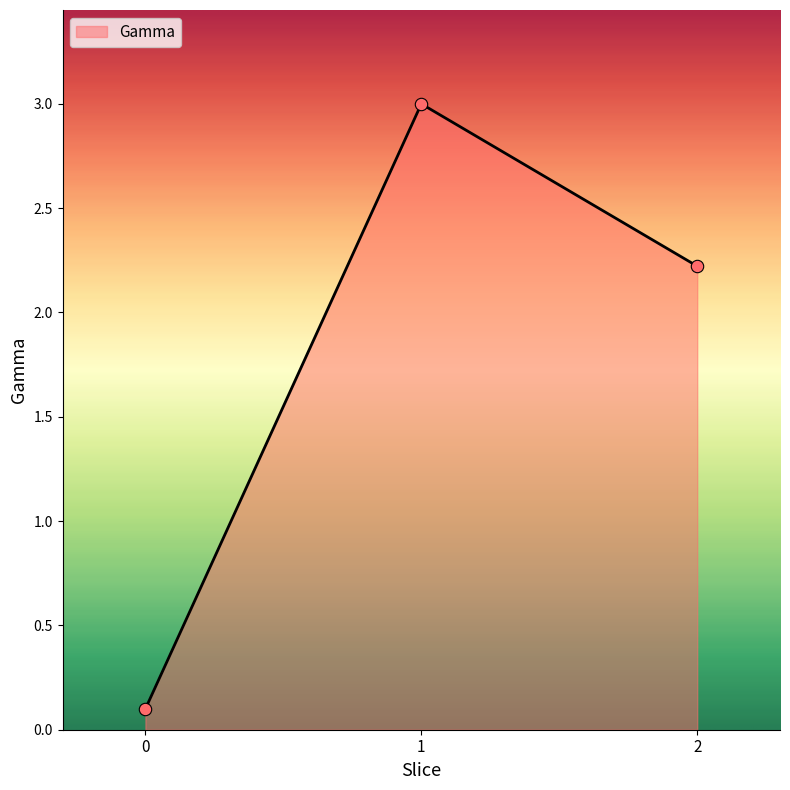

Between 1 and 2, which is larger?

1